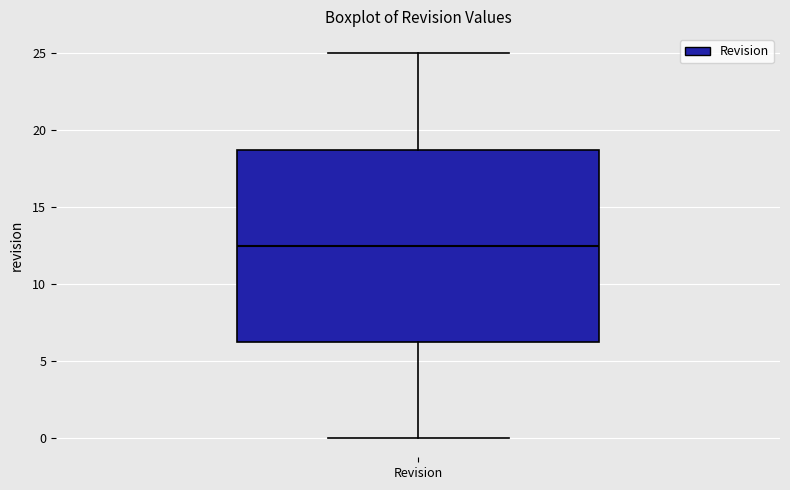

Transcribe this box plot: give where the median line is, the range the box spans, and where the two whiskers end, as read against the y-axis. The values are not printed on the chart, so give them approximately, as read against the axis.

median 12.5, box 6.5 to 19.0, whiskers 0.0 to 25.0